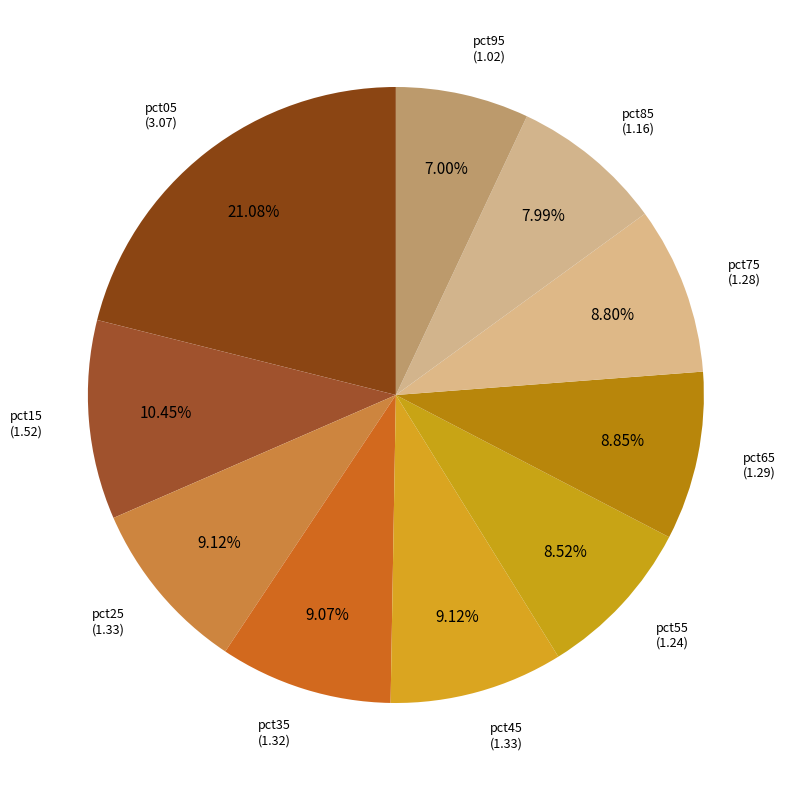

Which category has the smallest portion of the pie?

pct95